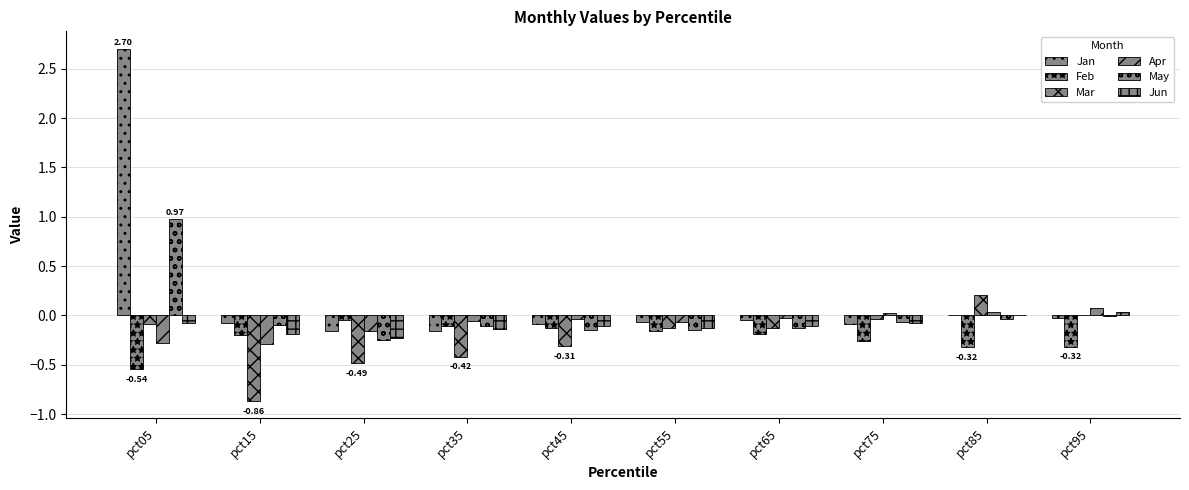

How many groups of bars are there?

10